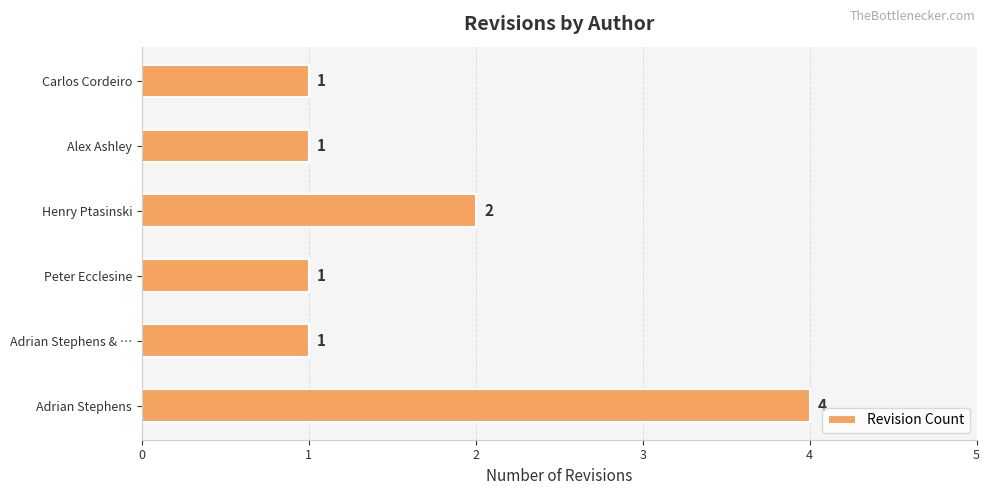

The value at Carlos Cordeiro is 1. True or false?

True